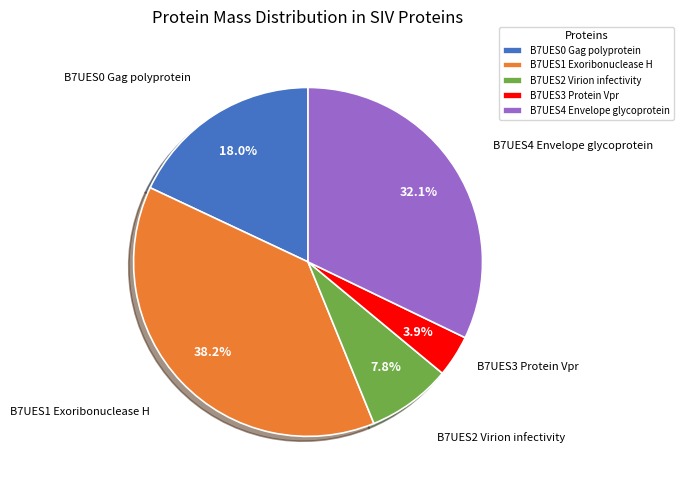

Is there a majority slice in this chart?

No